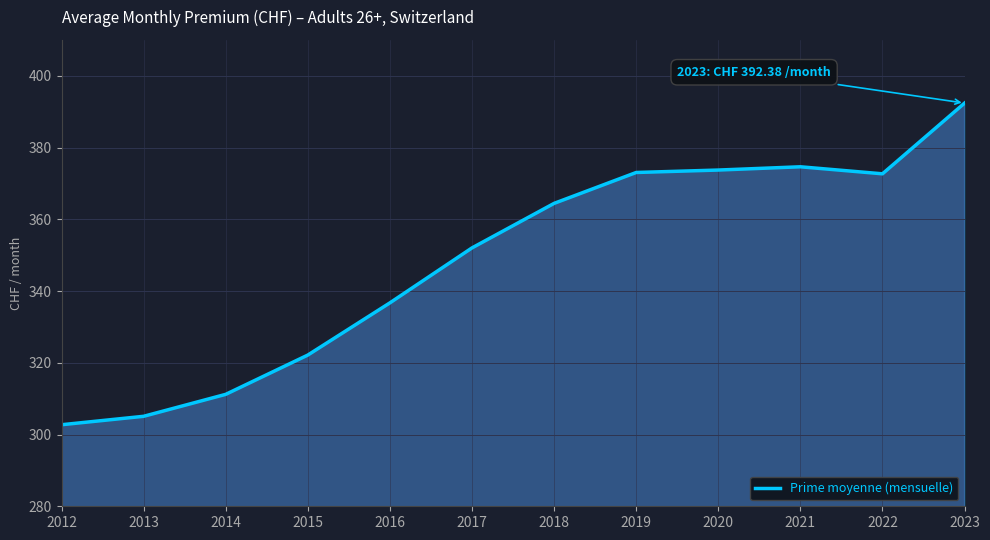

How many values exceed 364?

6